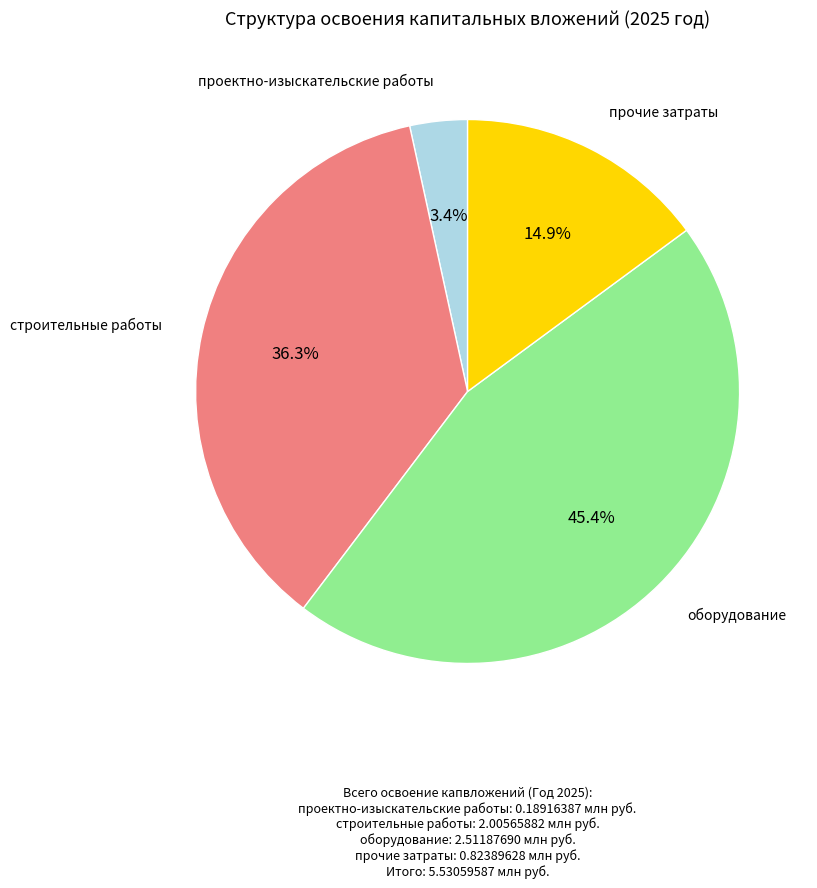

To the nearest percent, what portion does проектно-изыскательские работы represent?

3%